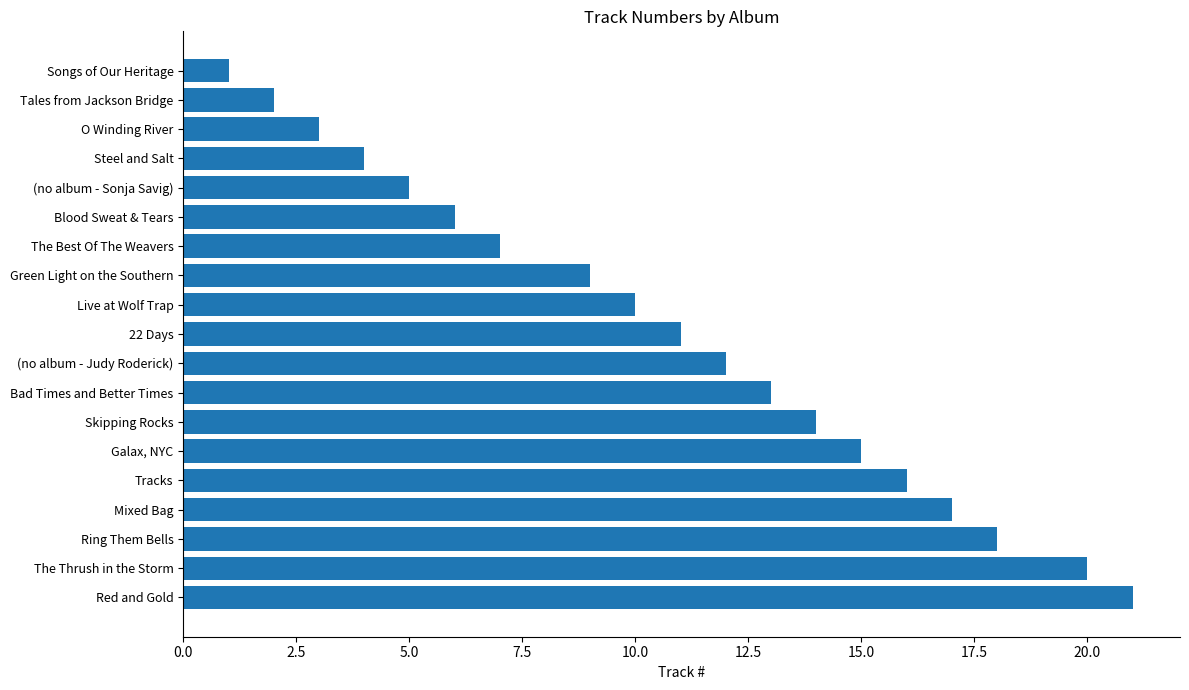

What is the sum of all values?

204